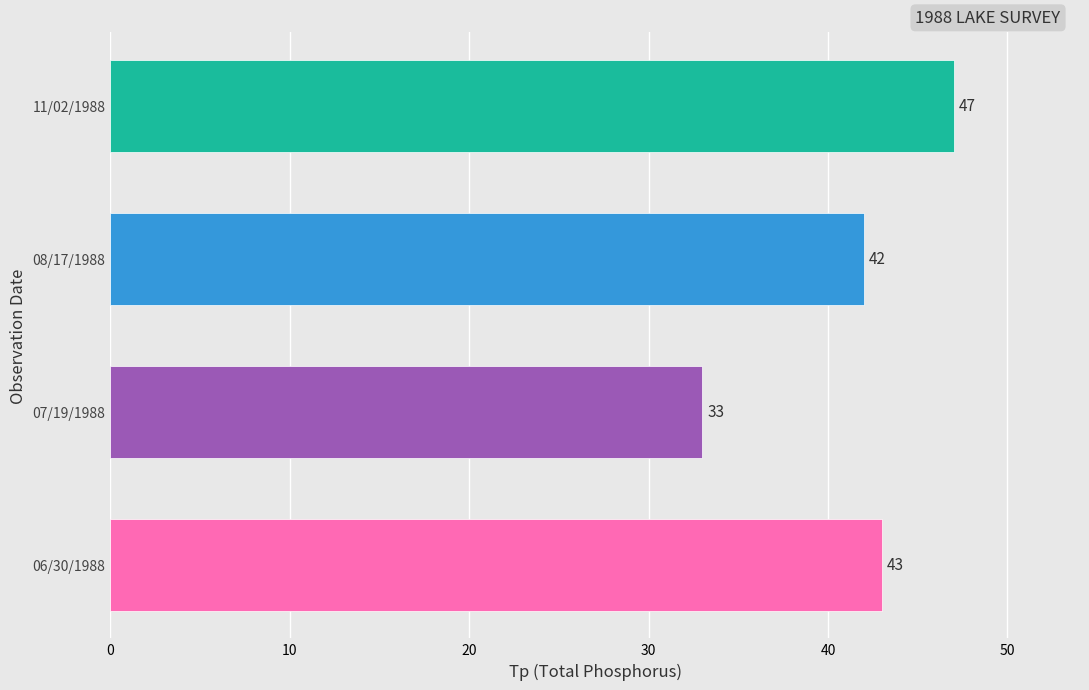

Is it true that the value at 07/19/1988 is 53?

False